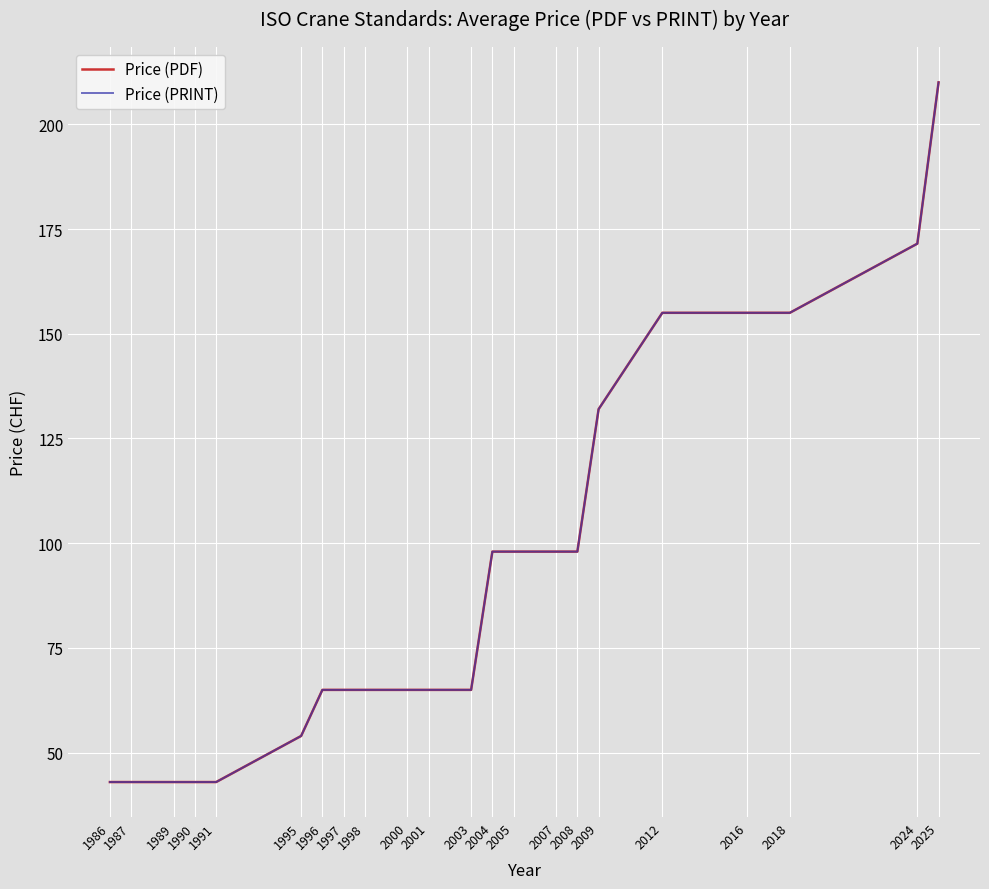

Does the chart have visible grid lines?

Yes